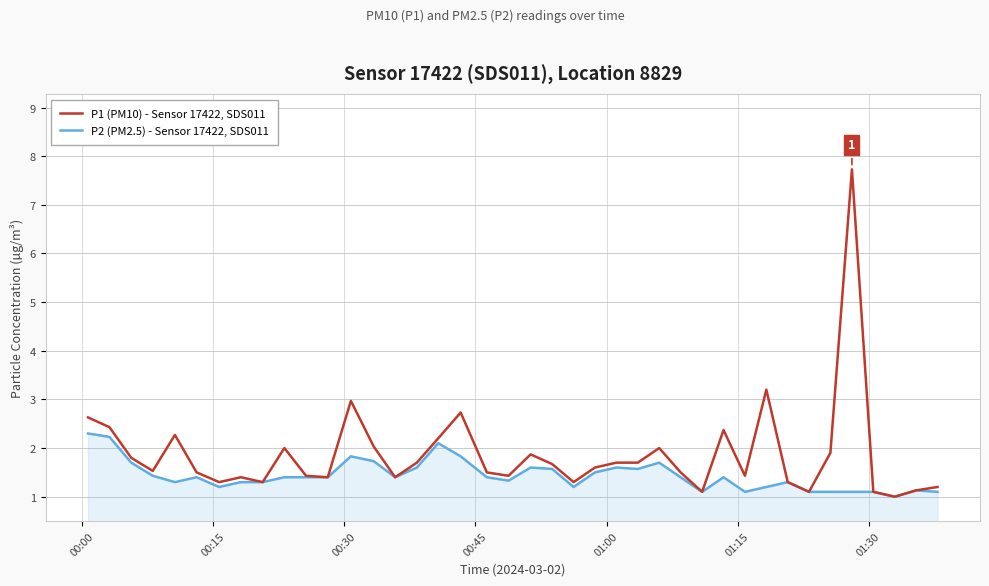

What is the sum of all P2 (PM2.5) - Sensor 17422, SDS011 values?

57.5